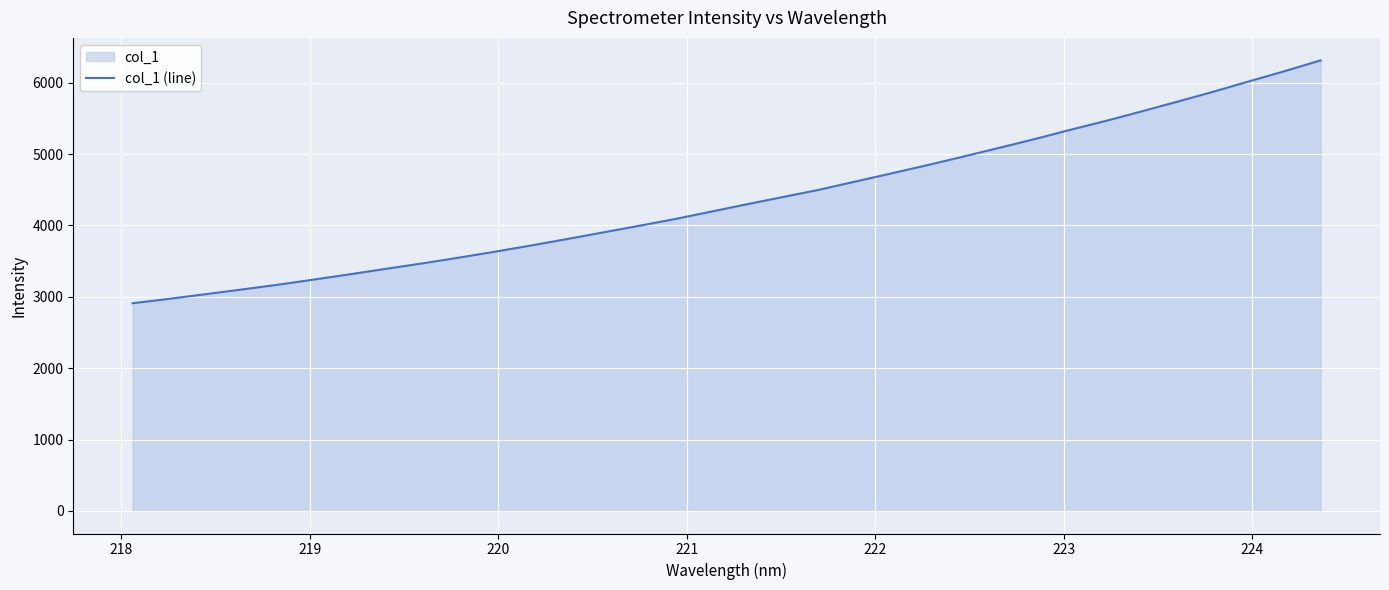

What is the difference between the maximum and minimum values?

3401.5